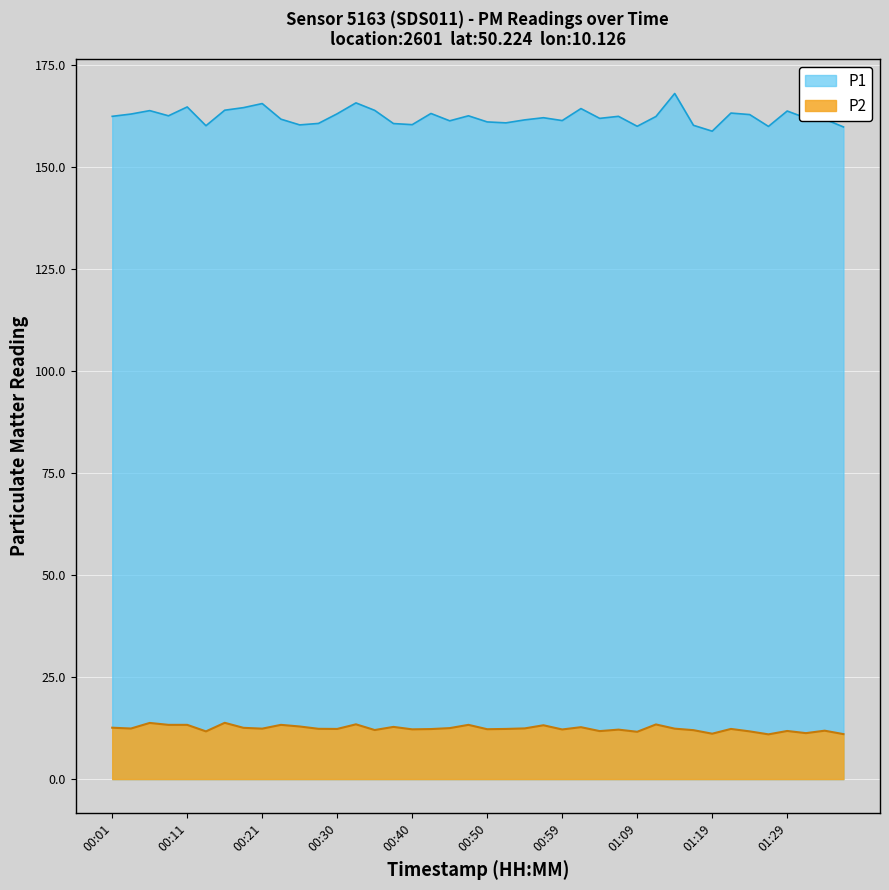

How many series are shown in this chart?

2